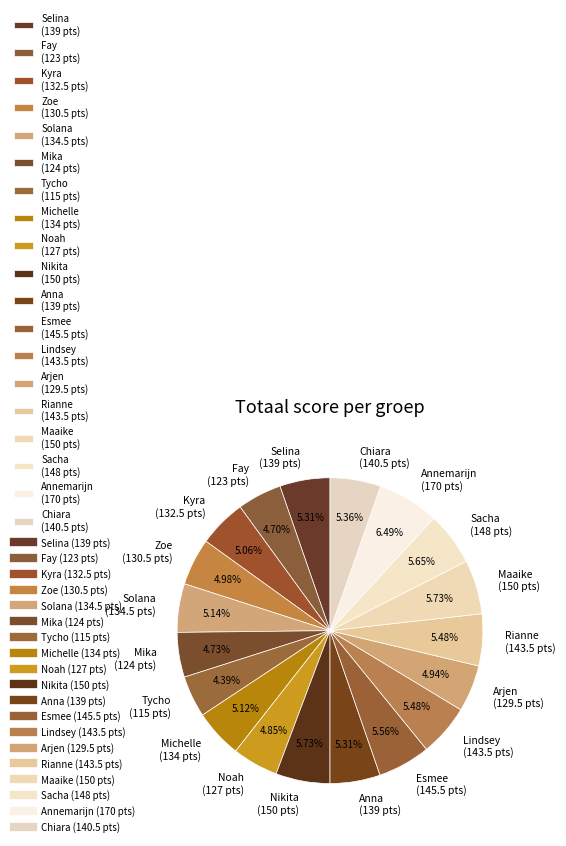

Does any single category account for the majority?

No